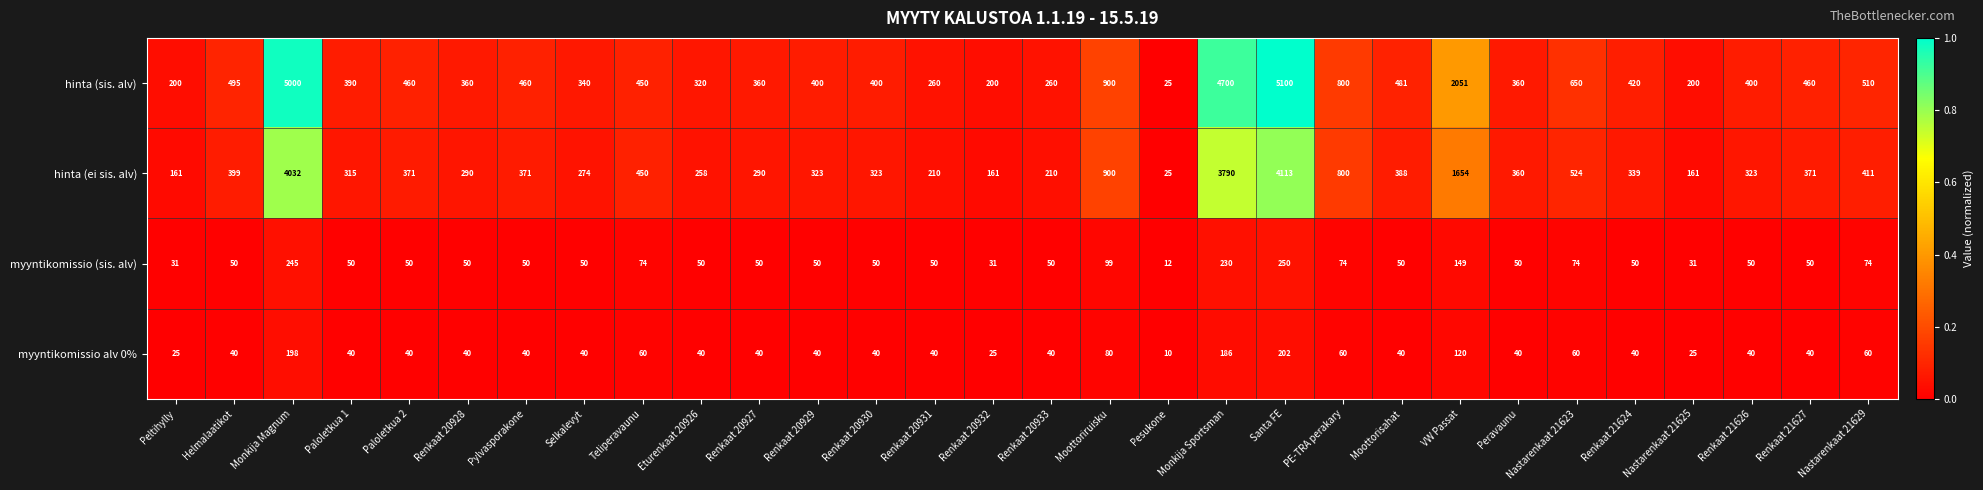

Which category has the lowest value across all series?

Pesukone